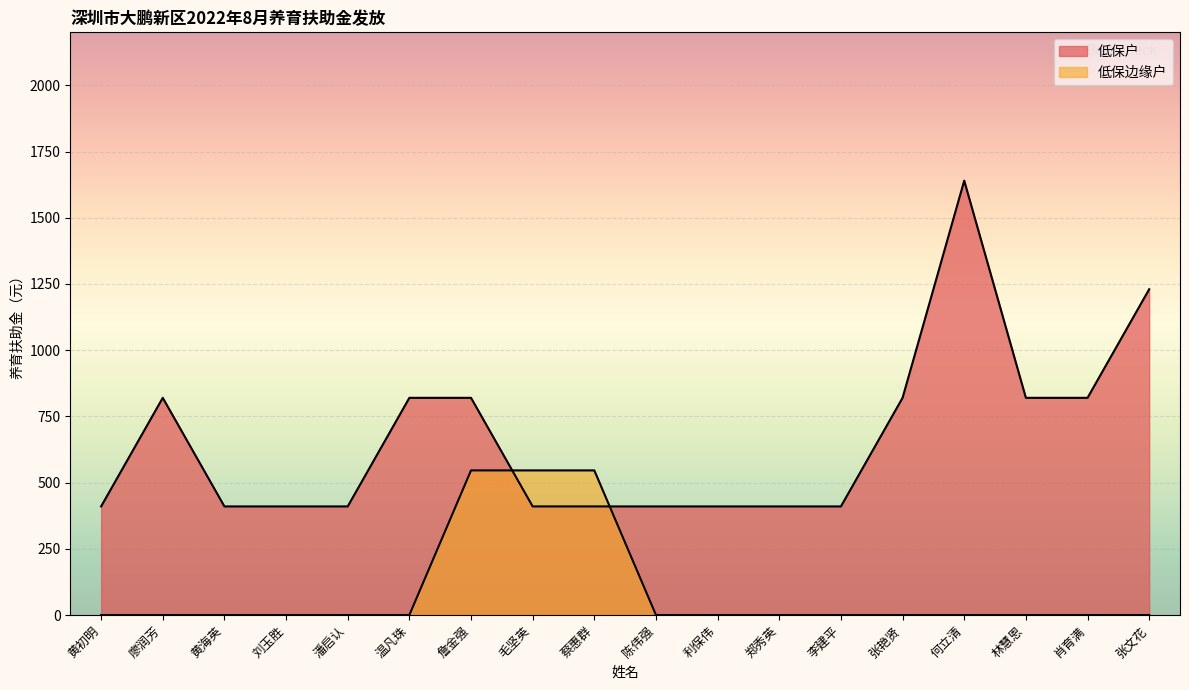

Which series has the widest spread of values?

低保户